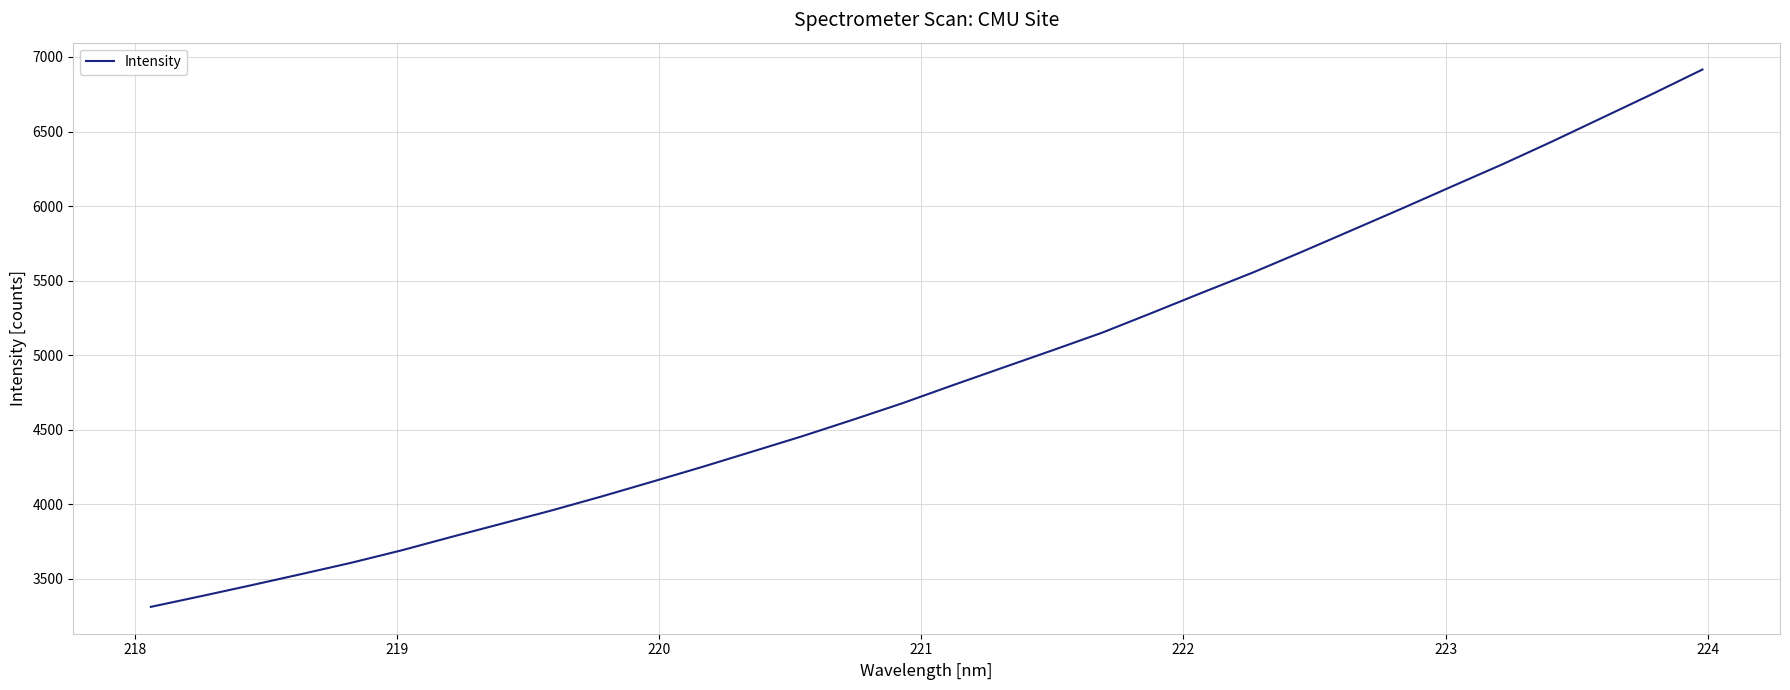

What is the greatest value displayed?

6915.9